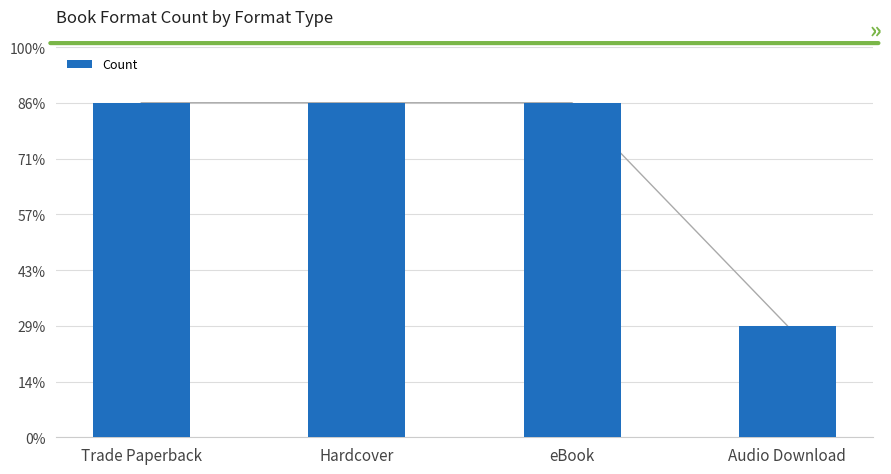

List the labels in order of value, largest first.

Trade Paperback, Hardcover, eBook, Audio Download